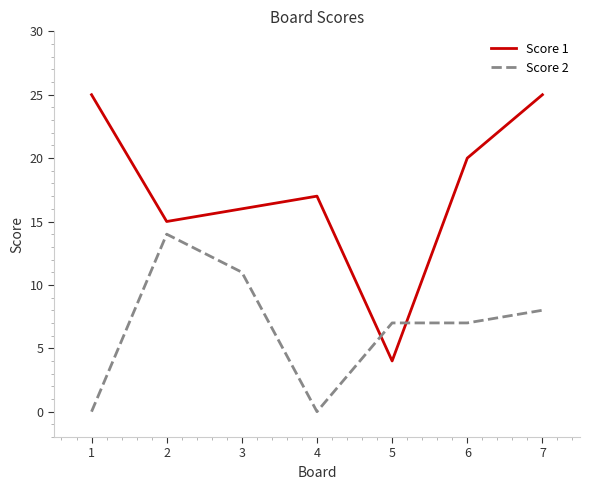

Count the number of categories in the chart.

7